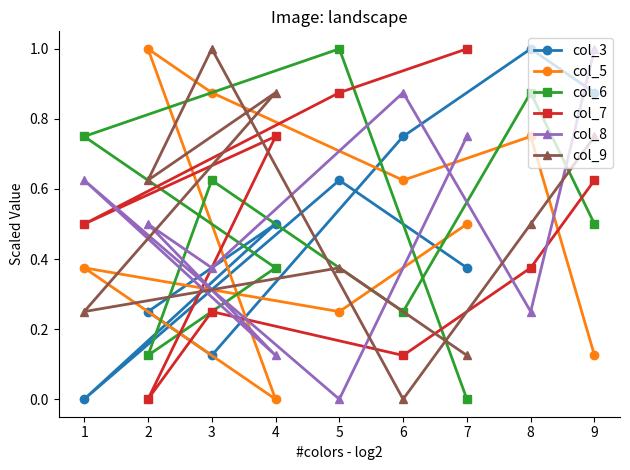

How many data points does each series have?

9